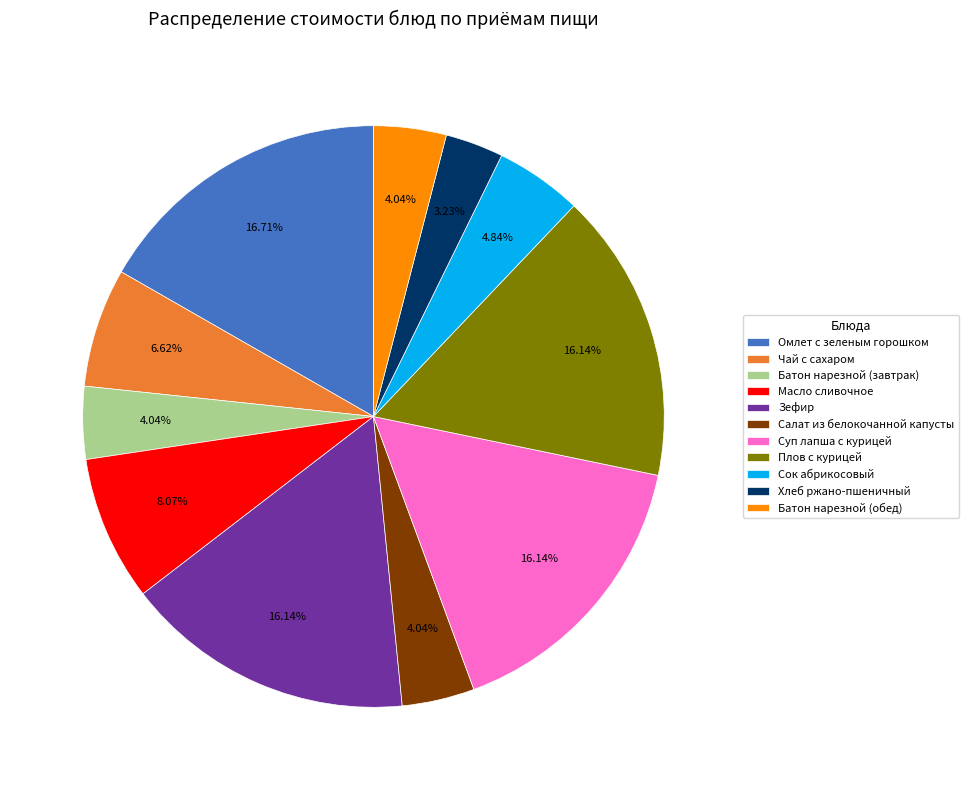

What is the smallest slice in the pie chart?

Хлеб ржано-пшеничный